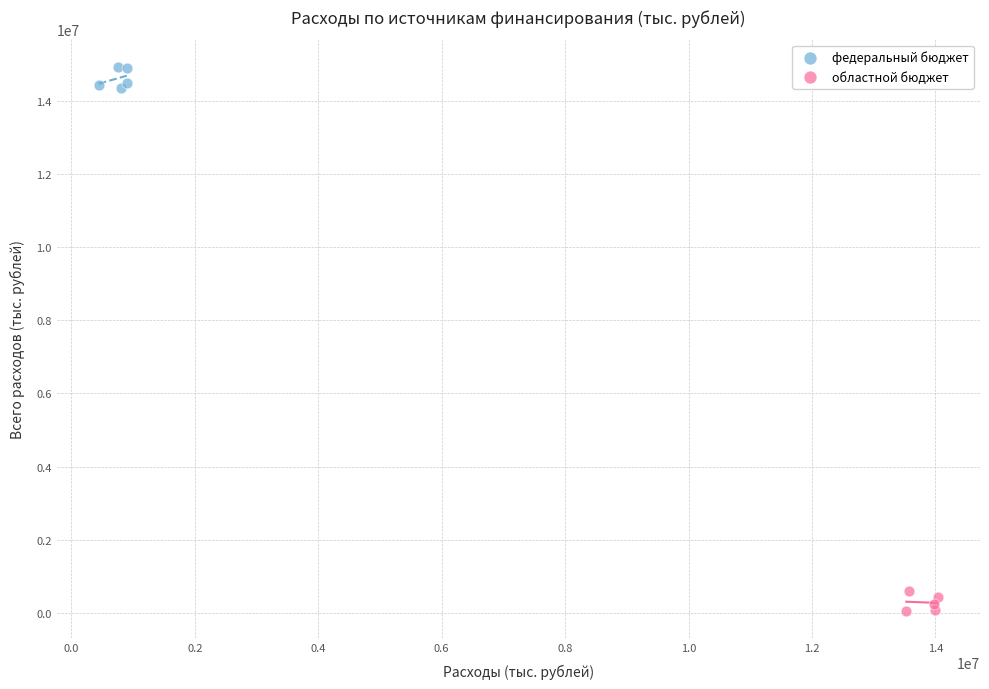

What are all the series names shown in the legend?

федеральный бюджет, областной бюджет